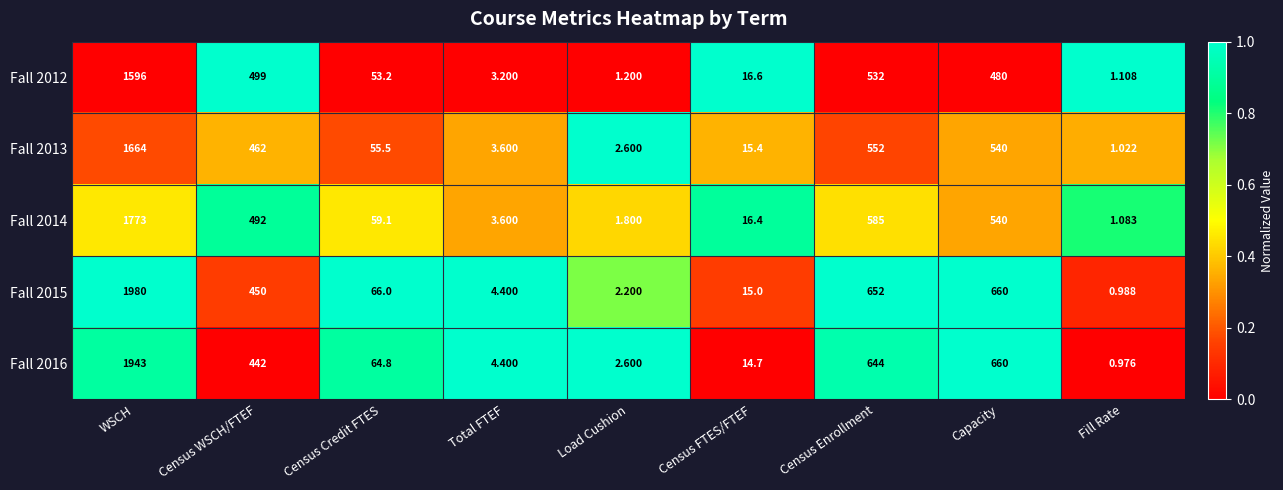

At which label is Fall 2013 closest to 832?

Census Enrollment